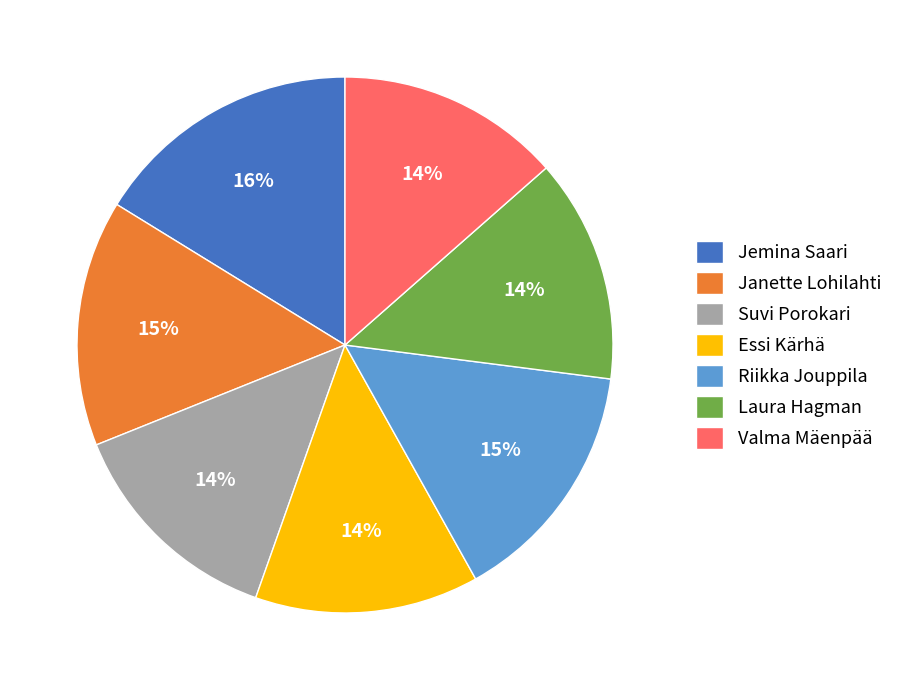

To the nearest percent, what is the average slice percentage?

14%